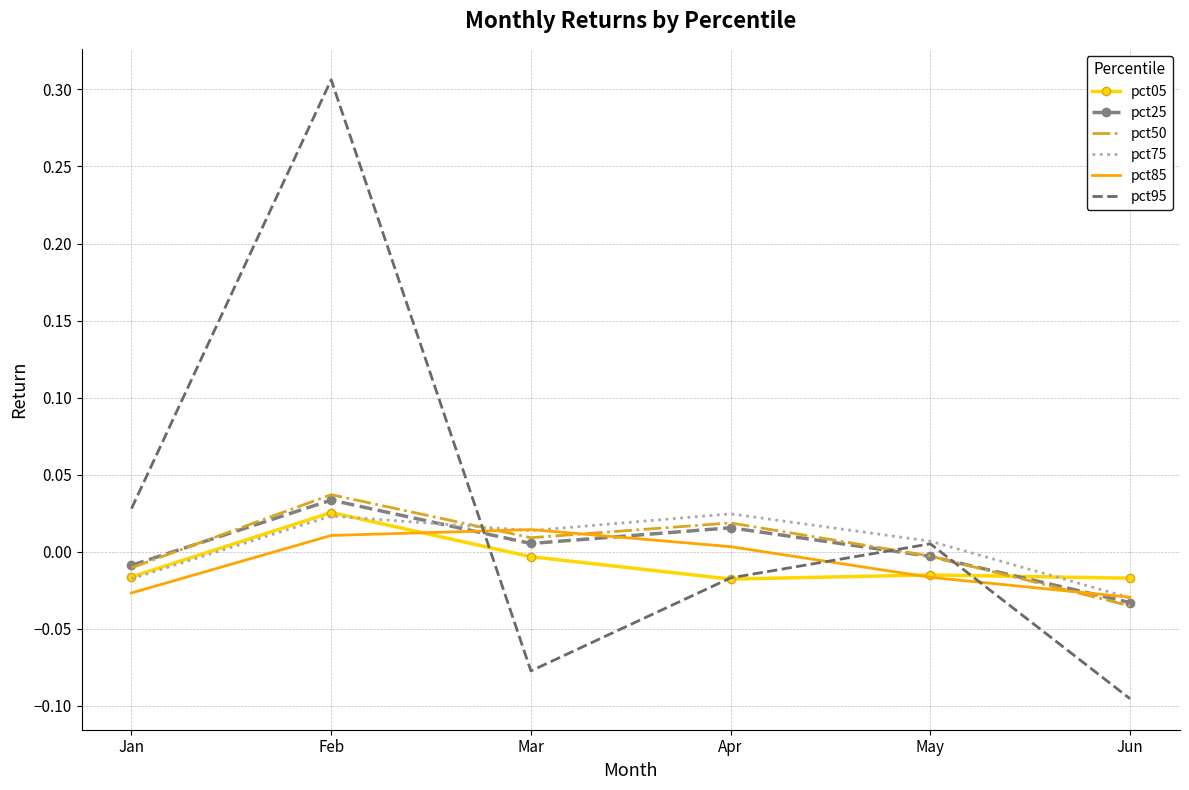

Is the value of pct75 at Mar greater than the value of pct25 at May?

Yes